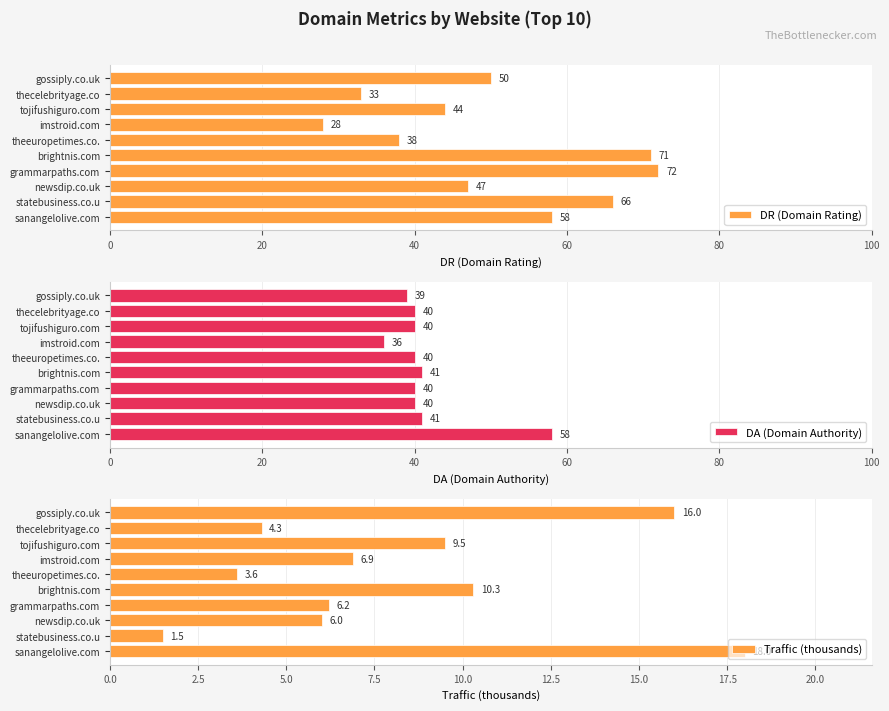

List the labels in order of DR (Domain Rating) value, largest first.

grammarpaths.com, brightnis.com, statebusiness.co.u, sanangelolive.com, gossiply.co.uk, newsdip.co.uk, tojifushiguro.com, theeuropetimes.co., thecelebrityage.co, imstroid.com